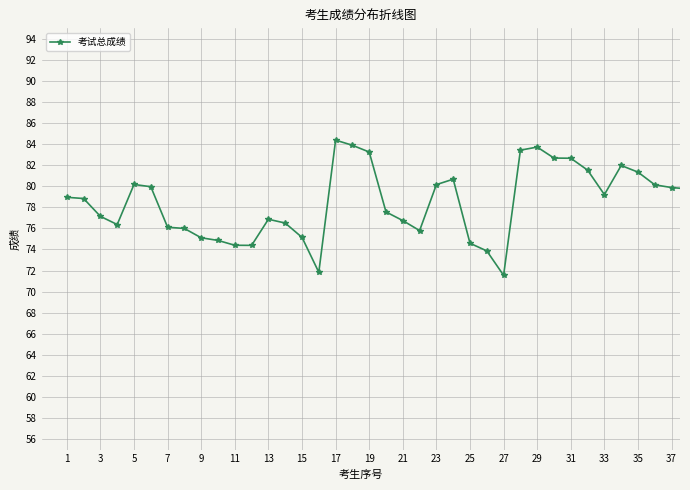

Does the chart have visible grid lines?

Yes